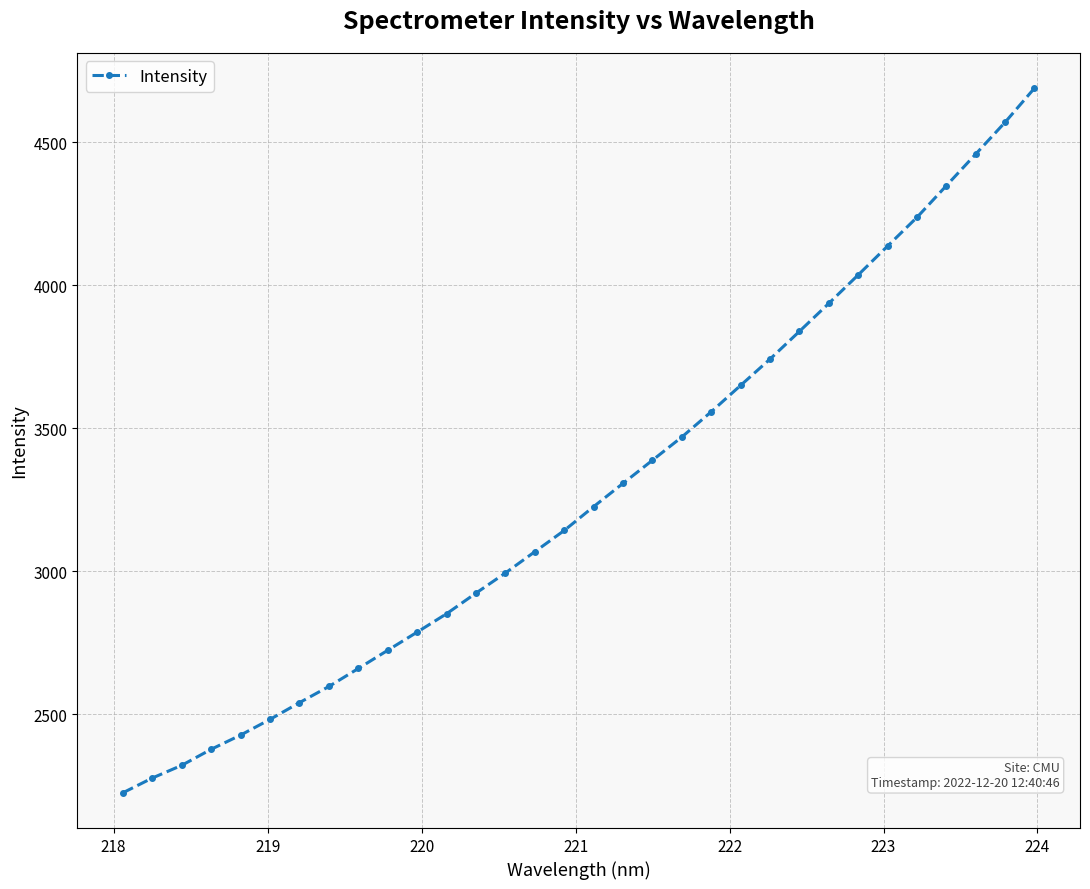

How many lines are shown in the chart?

1